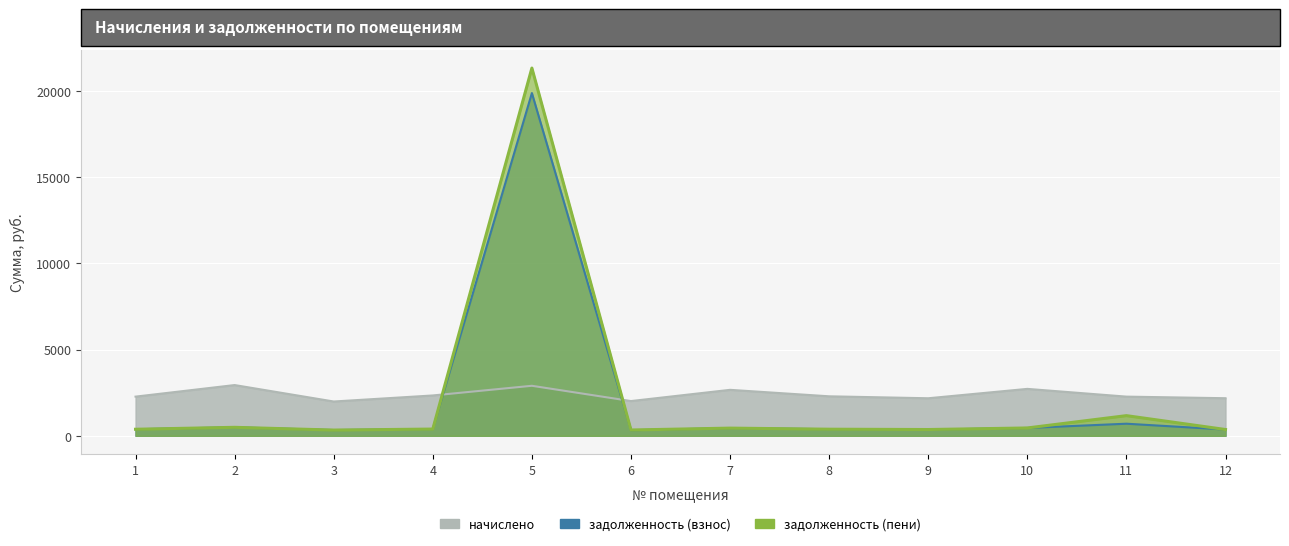

What is the lowest value of the задолженность (пени) series?

331.4